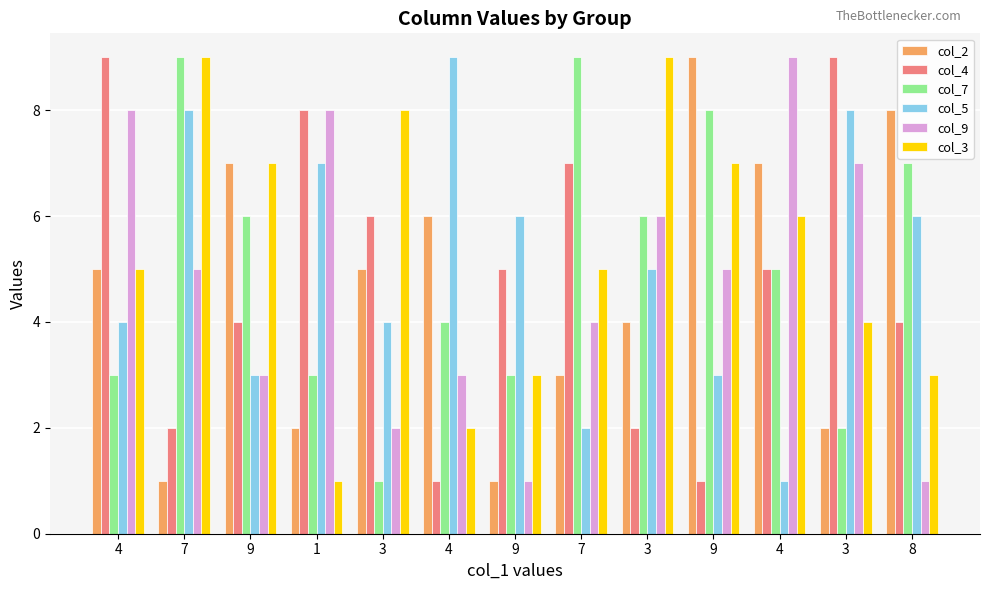

What is the difference between the maximum and minimum values in the col_4 series?

8